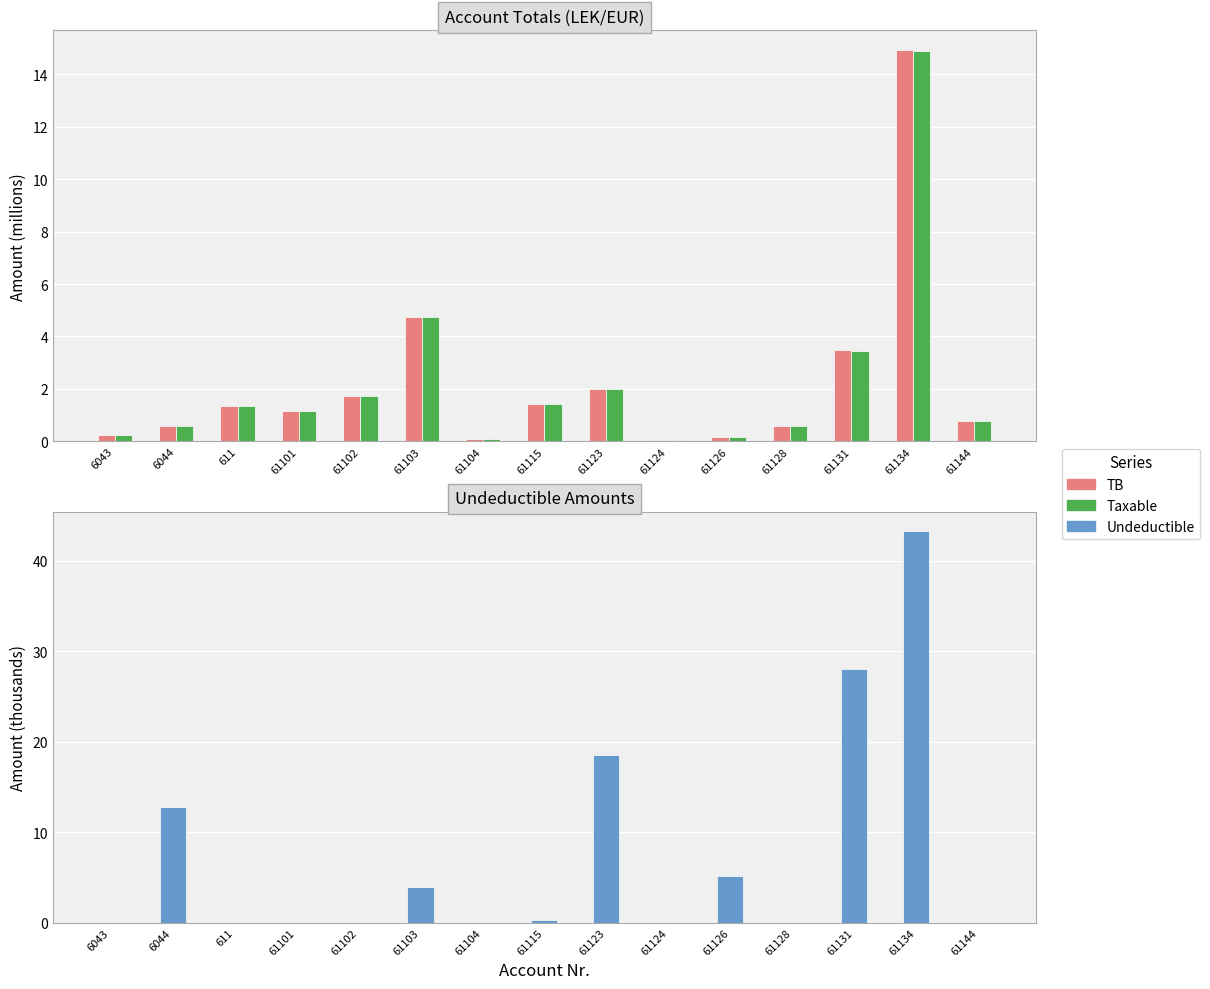

How many groups of bars are there?

15